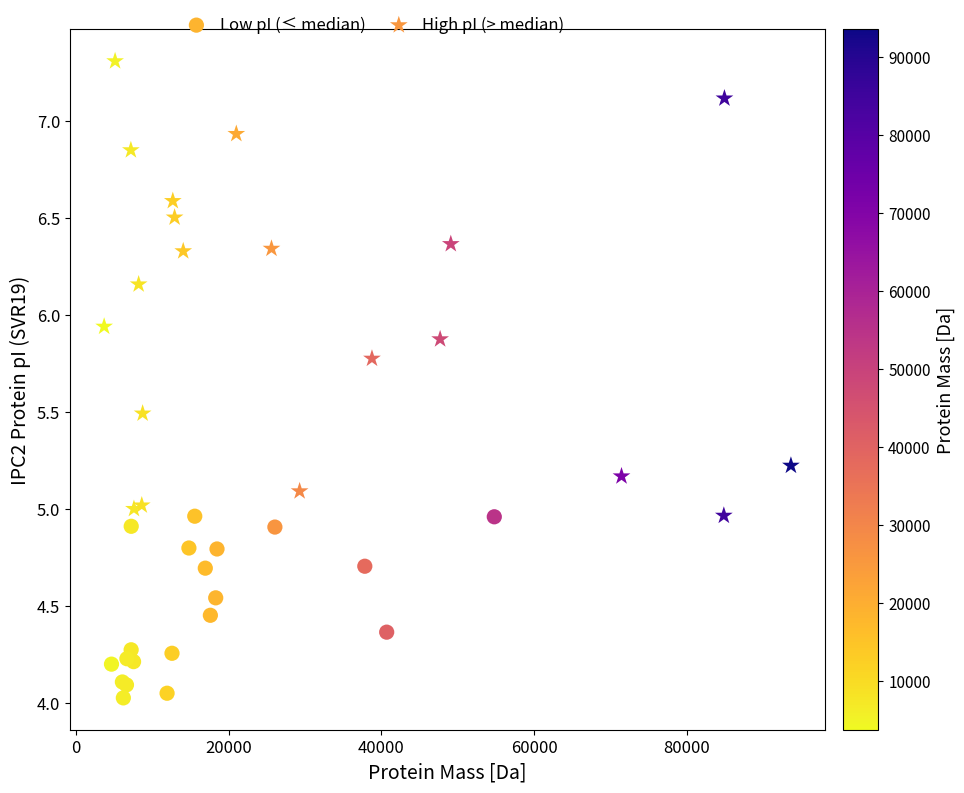

Which series contains the highest Y value?

High pI (> median)